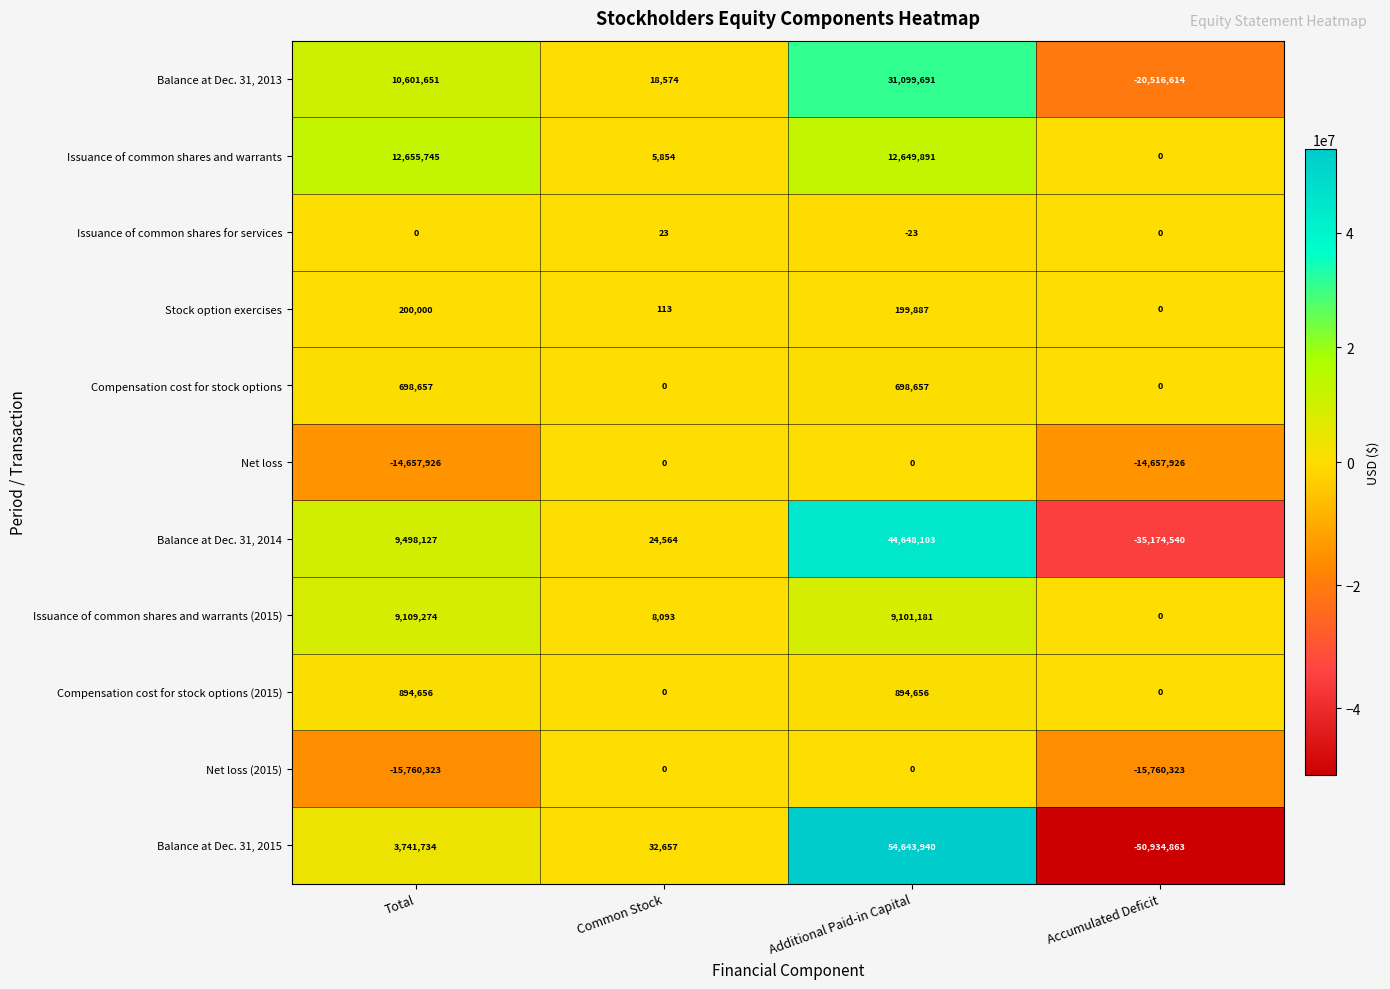

What is the difference between the highest and lowest values at Additional Paid-in Capital?

54643963